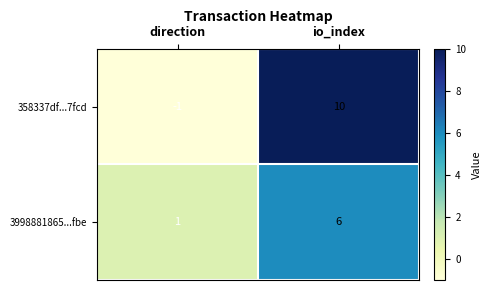

What is the difference between the maximum and minimum values in the 358337df...7fcd series?

11